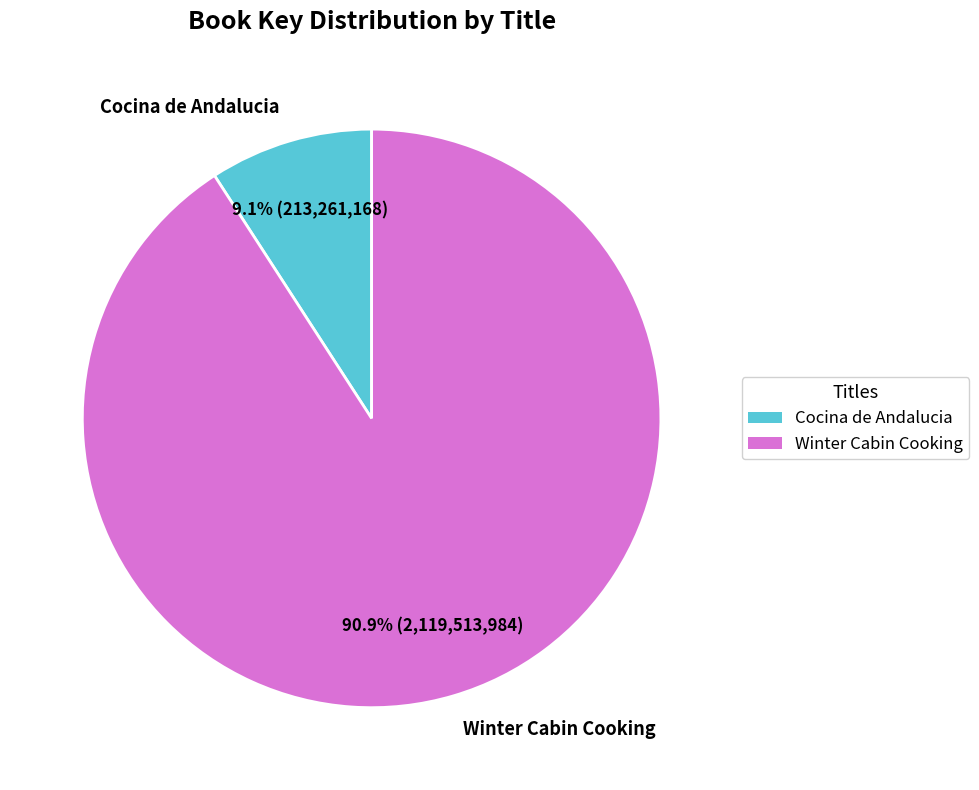

How much of the chart is everything except Cocina de Andalucia?

90.9%